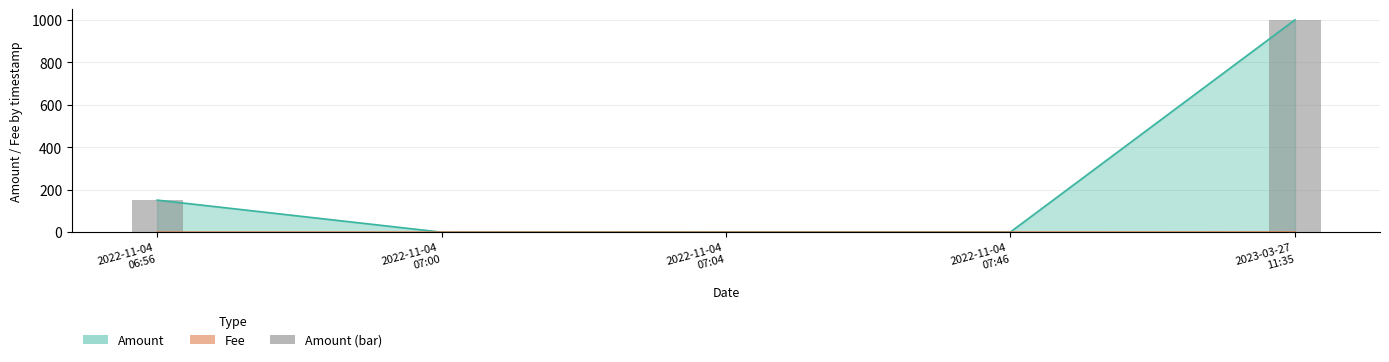

What is the sum of the values at 2022-11-04
06:56 and 2023-03-27
11:35?

1151